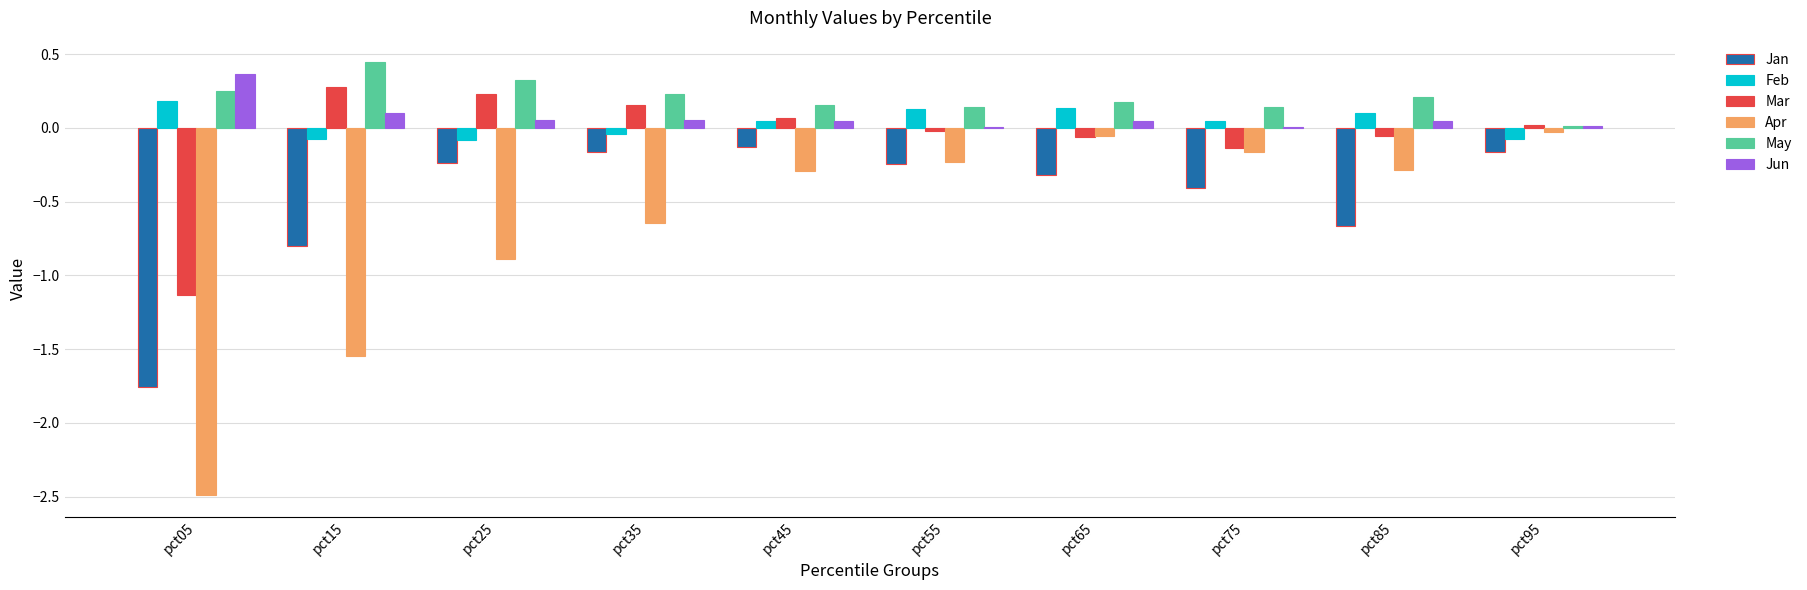

What is the sum of all Apr values?

-6.6